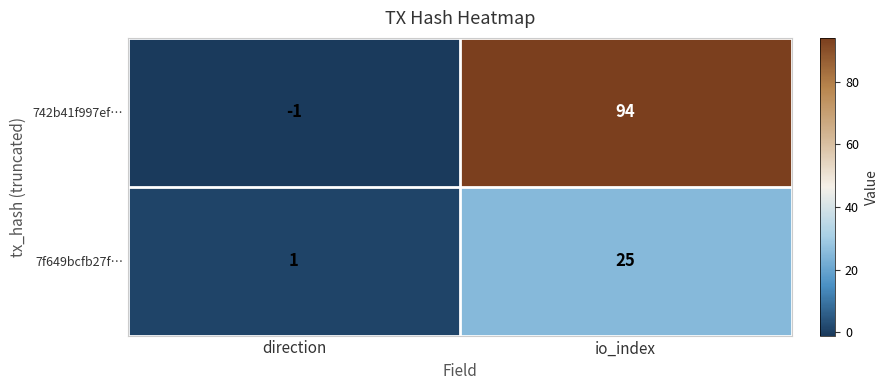

What is the greatest value displayed?

94